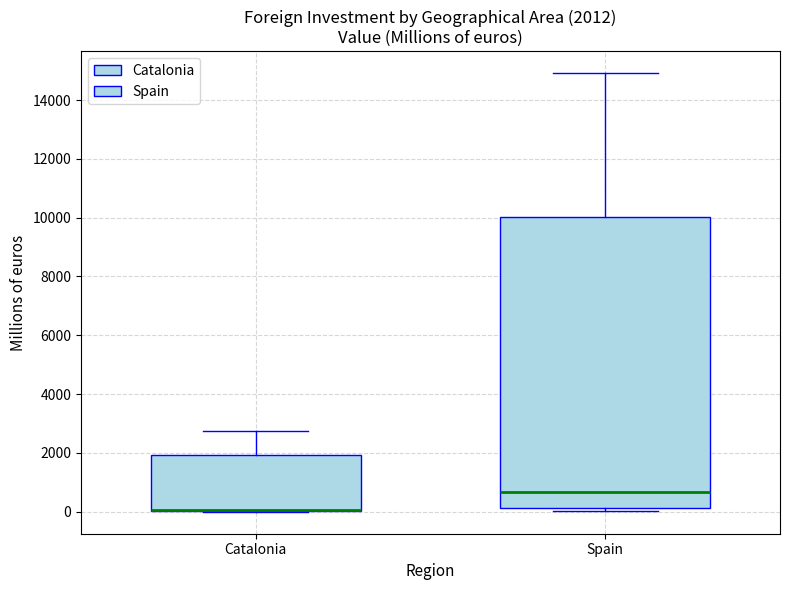

Which box is the tallest, from its lower edge to its upper edge?

Spain